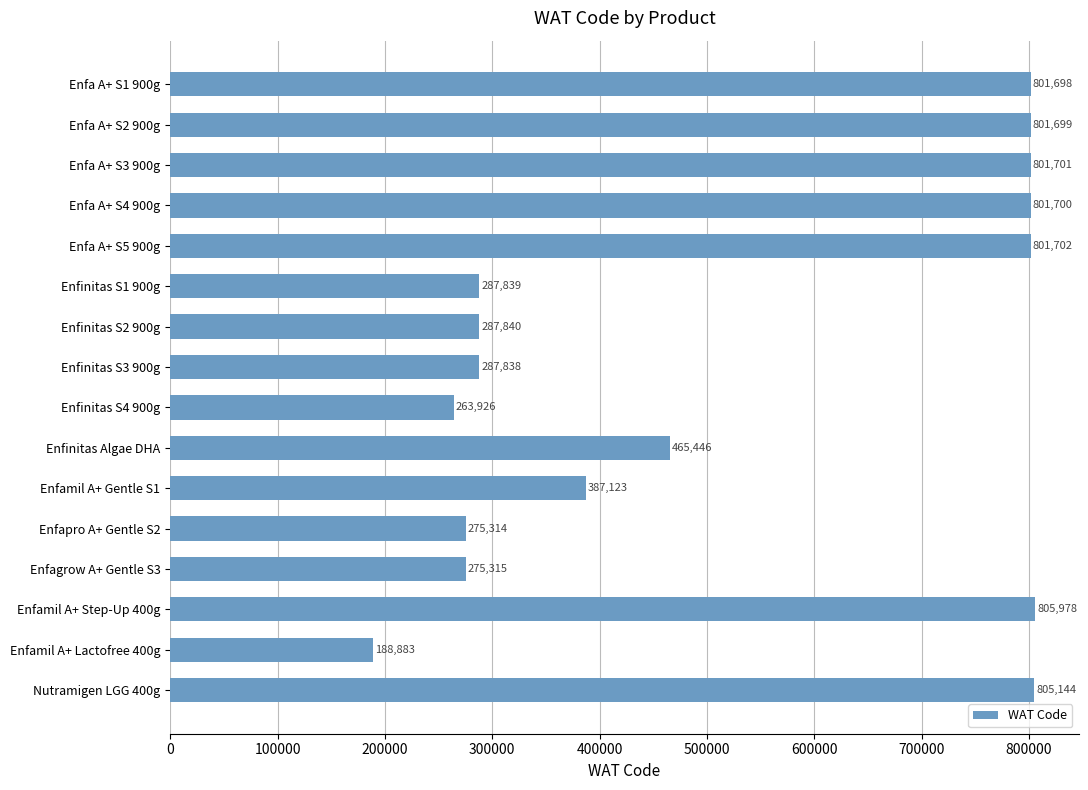

What is the label of the 9th bar from the top?

Enfinitas S4 900g